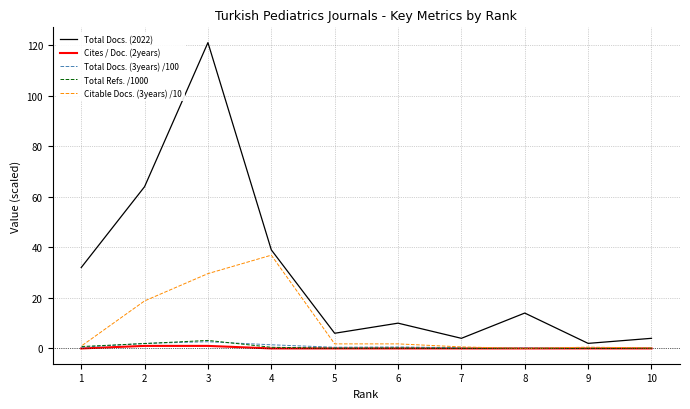

Which series has the widest spread of values?

Total Docs. (2022)